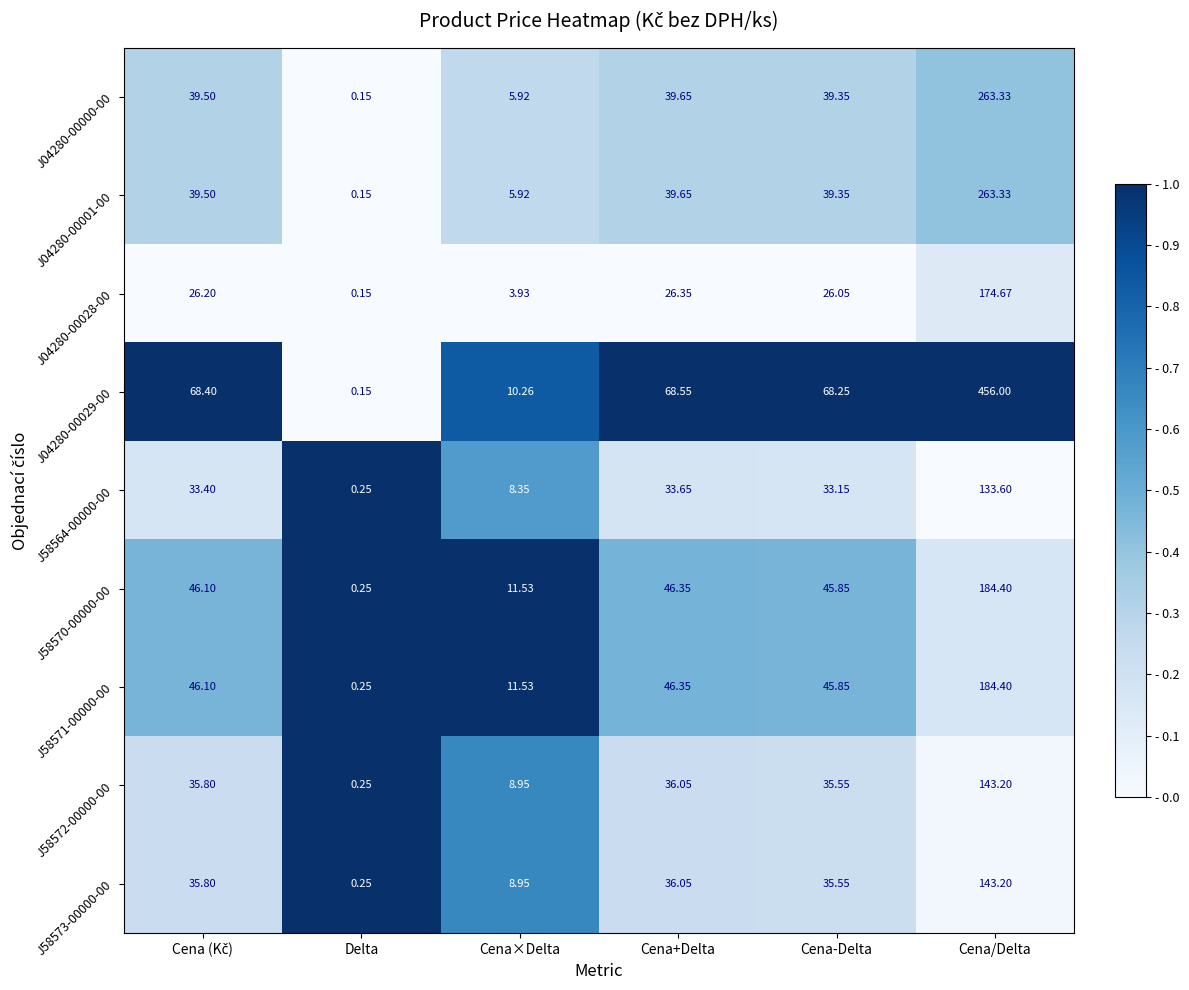

At which category is the sum across all series the highest?

Cena/Delta